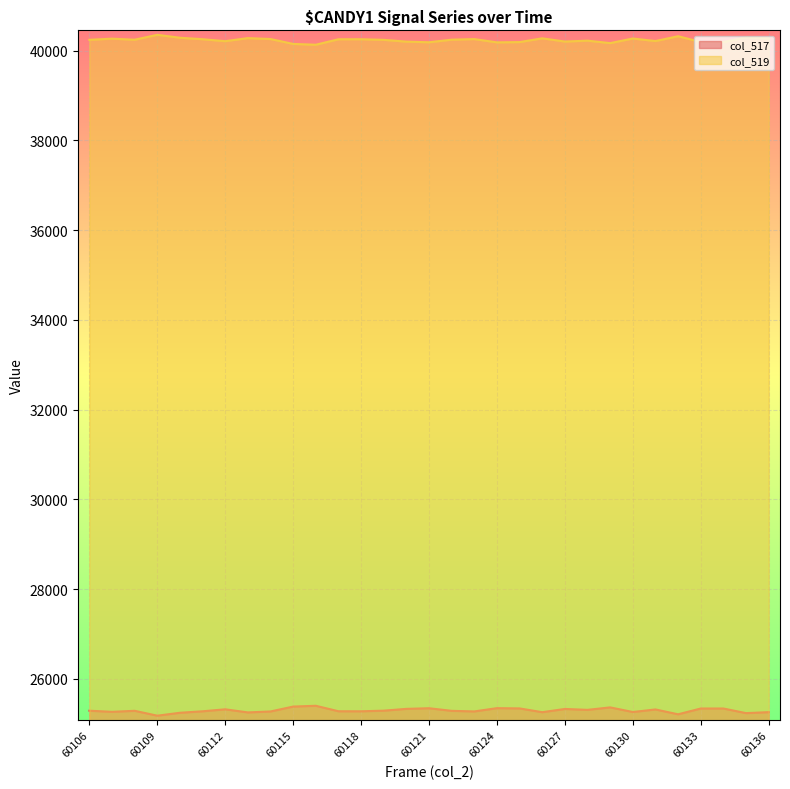

How many data points in col_517 are above 25289?

15